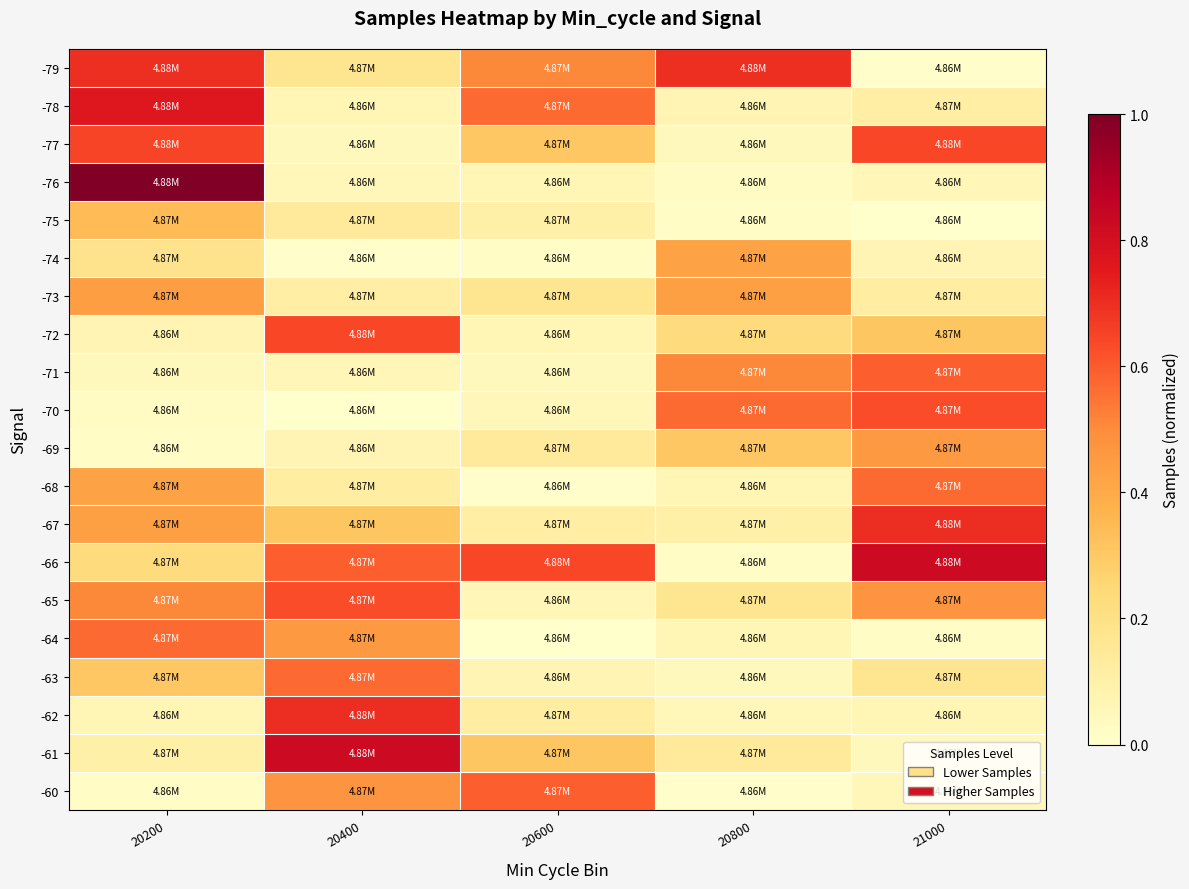

Which series changed the most between 20400 and 21000?

-61